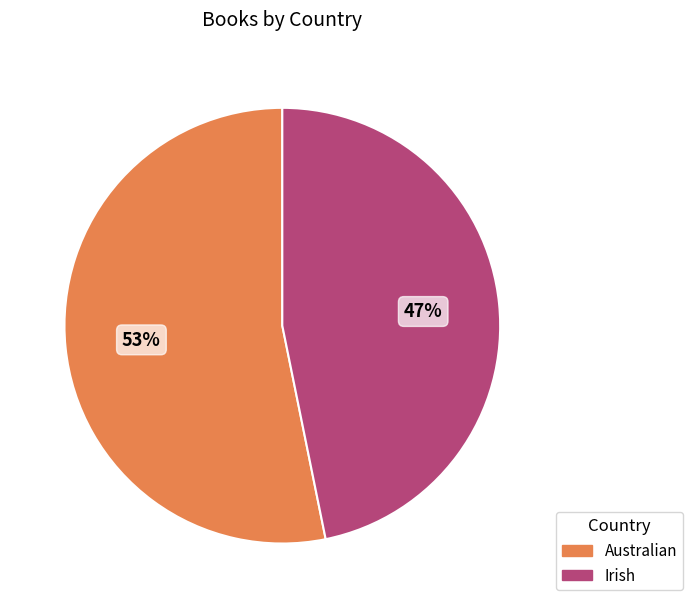

Is the sum of Irish and Australian greater than half?

Yes